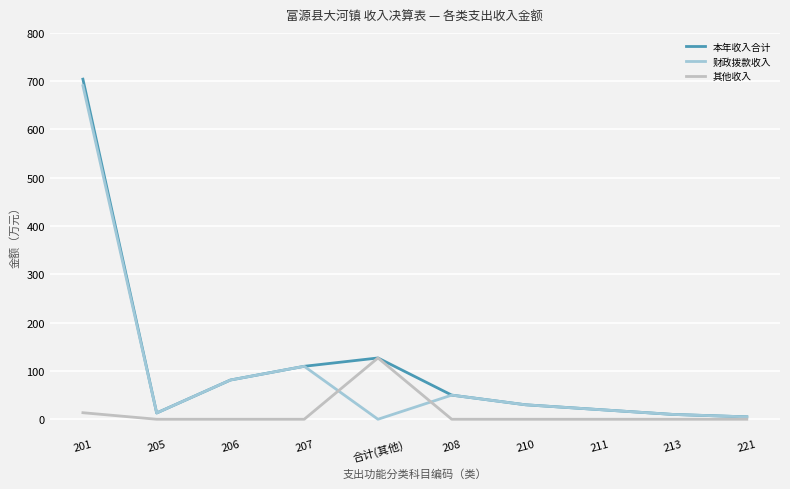

At which label does 财政拨款收入 reach its peak?

201